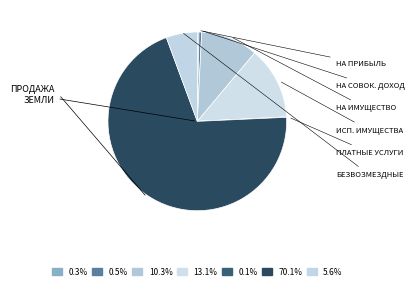

Which category has the smallest portion of the pie?

ДОХОДЫ ОТ ПЛАТНЫХ УСЛУГ